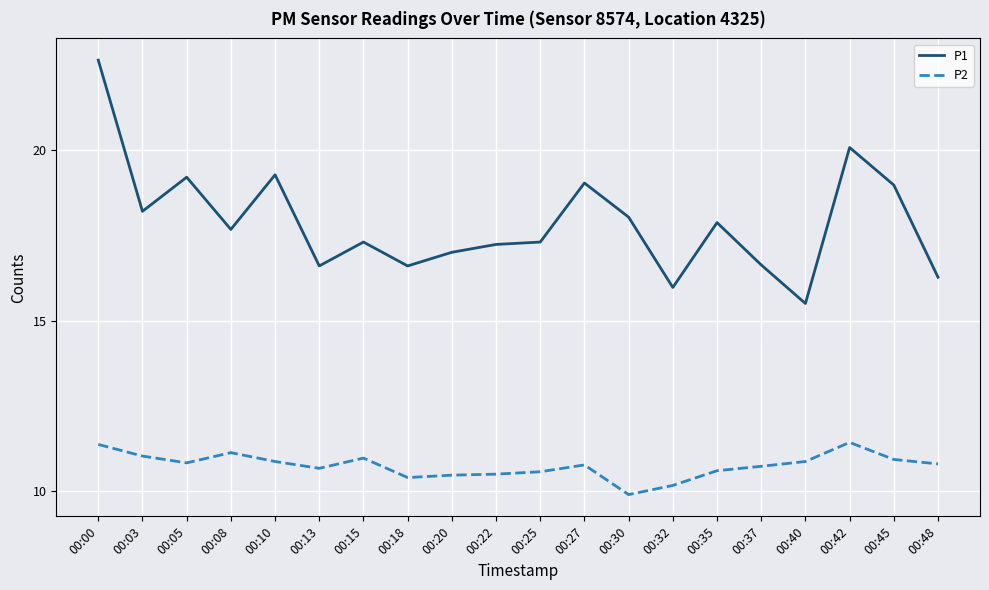

What is the maximum value for P1?

22.6